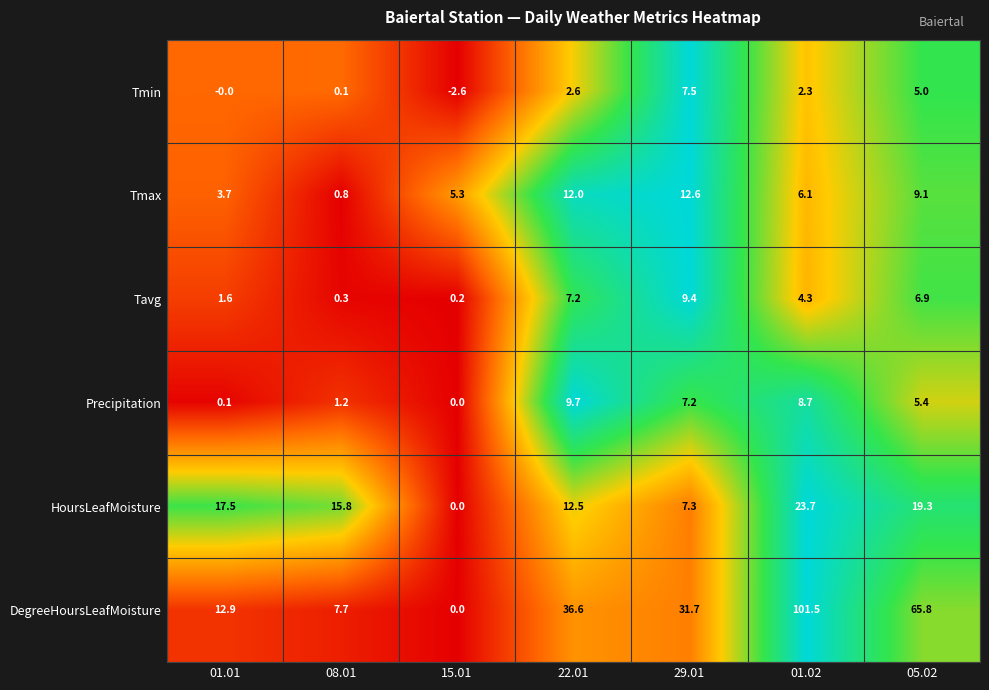

At which category does the chart reach its minimum across all series?

15.01